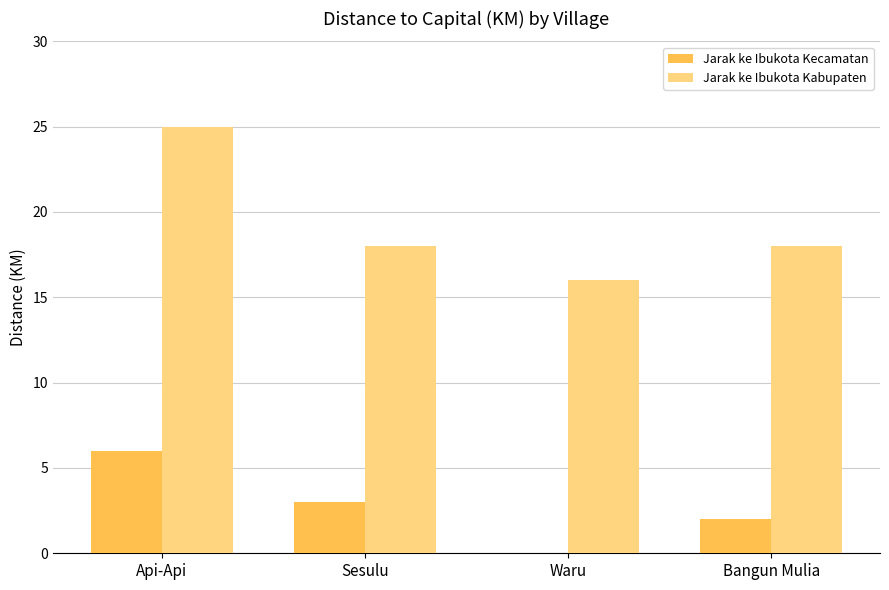

Does the chart contain stacked bars?

No